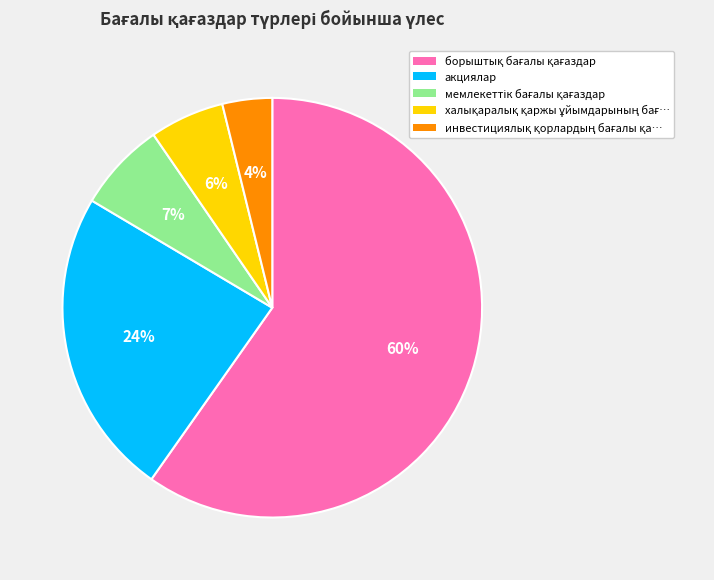

Is there any slice that represents more than half of the pie?

Yes